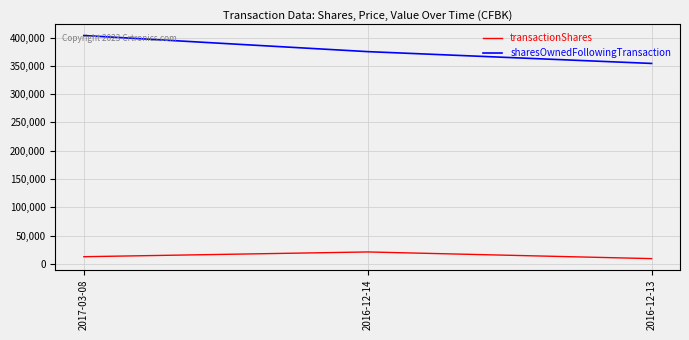

At how many categories does at least one series exceed 247966?

3